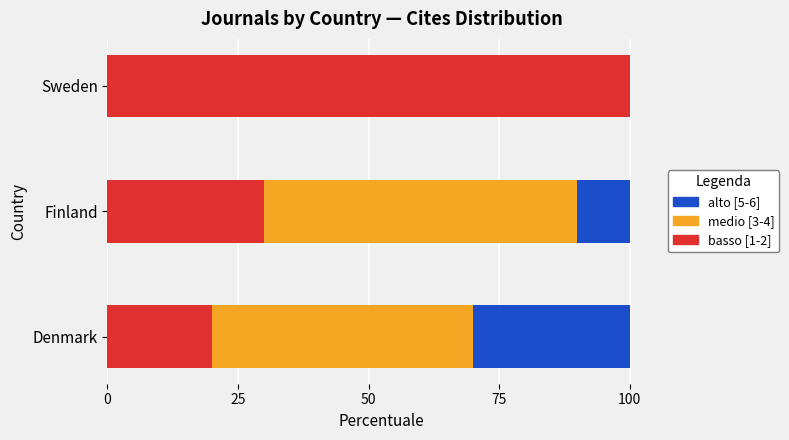

What is the total value across all series at Denmark?

100